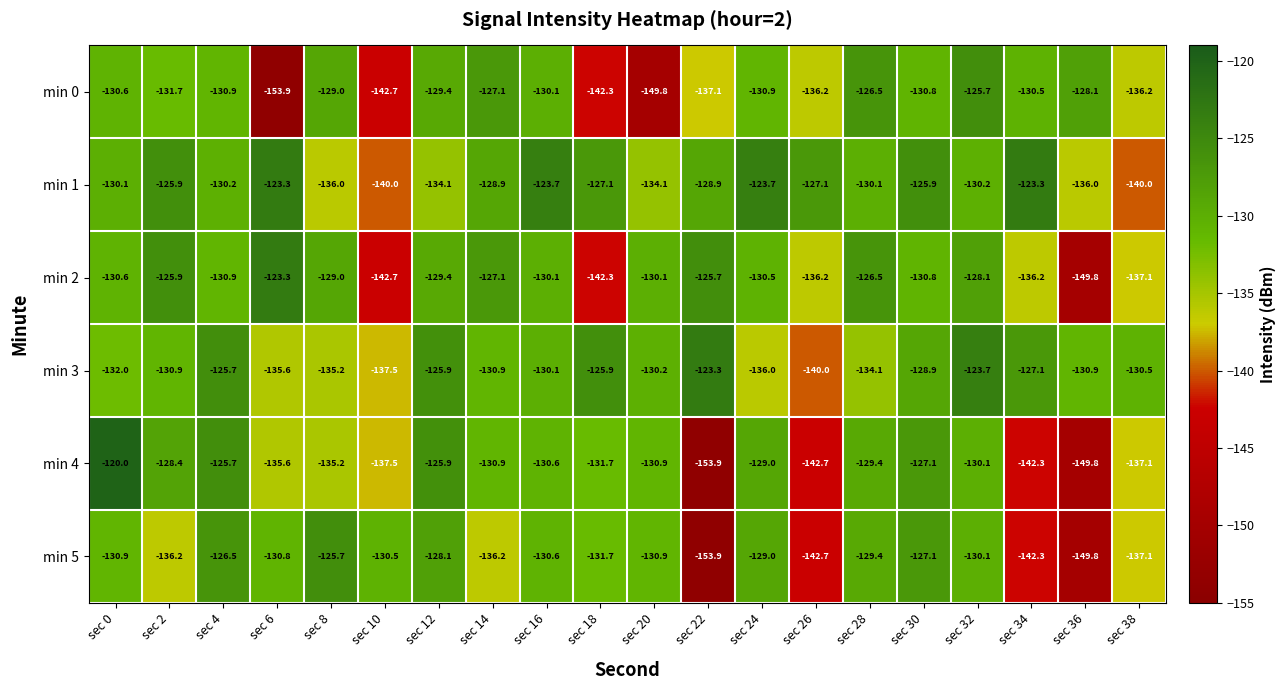

What is the difference between the second highest and second lowest values in the min 0 series?

23.3